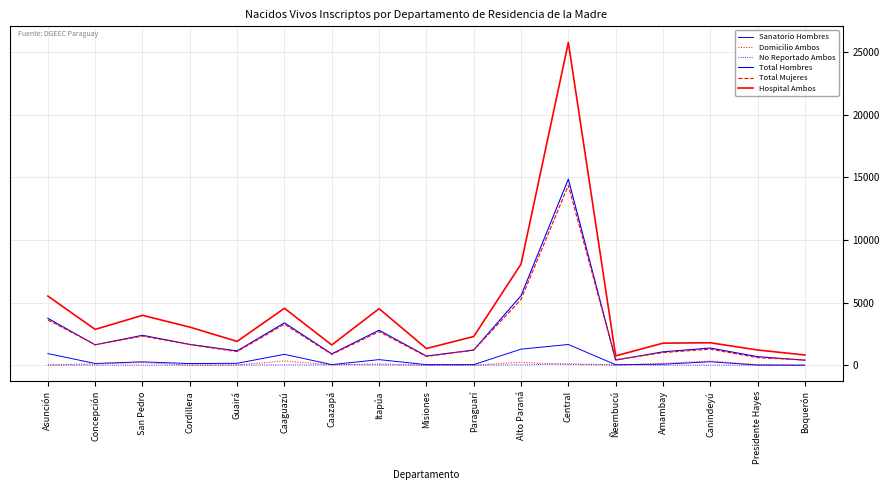

Does the chart display data point markers on the line(s)?

No